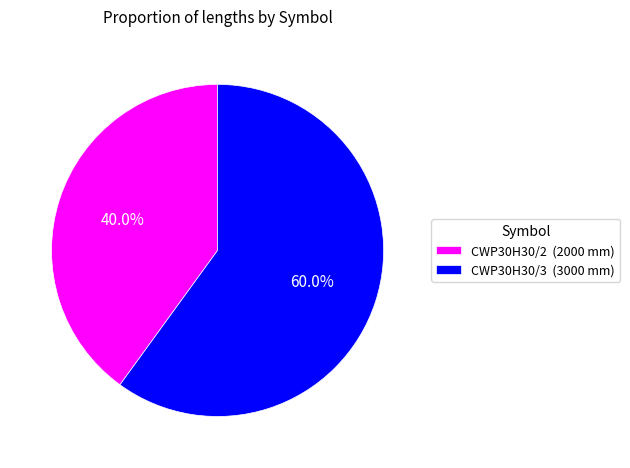

How many slices are in this pie chart?

2